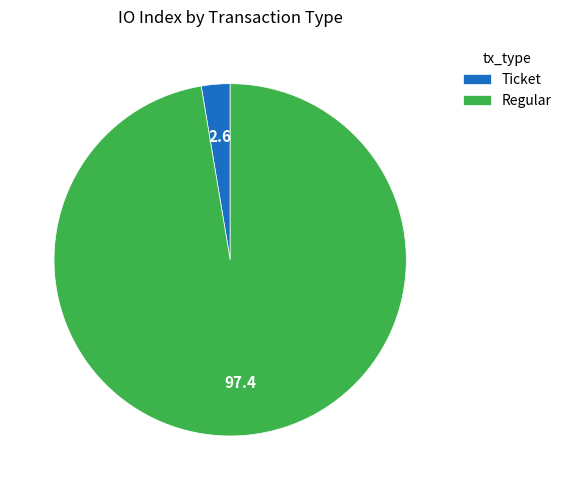

What is the largest slice in the pie chart?

Regular